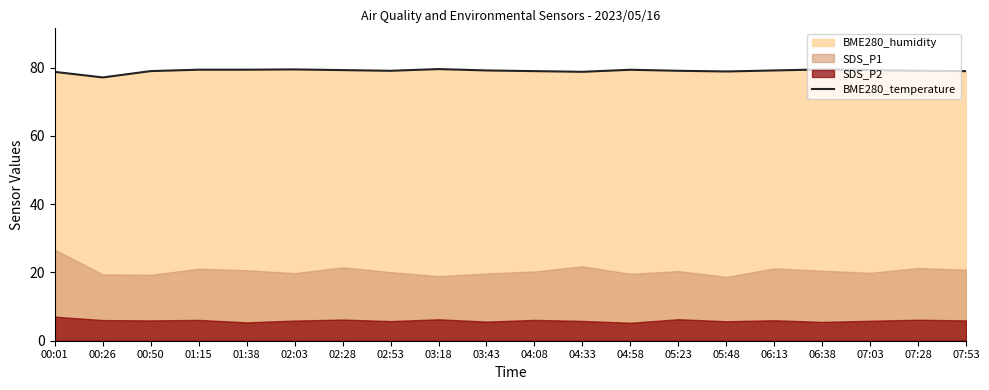

Between 02:28 and 05:48, which is larger?

02:28